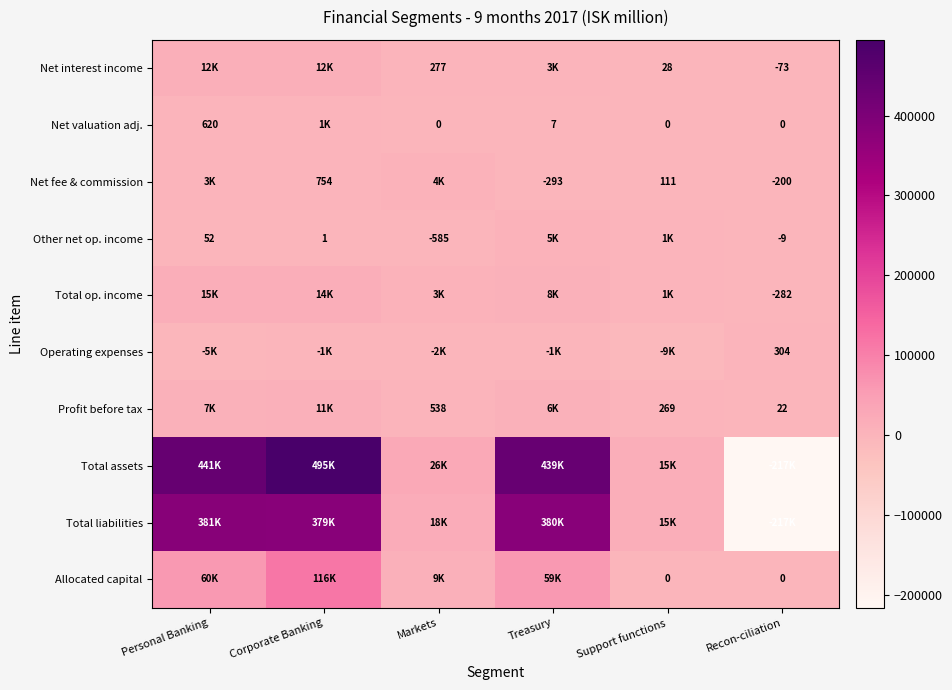

Is it true that Profit before tax equals 38 at Recon-ciliation?

False